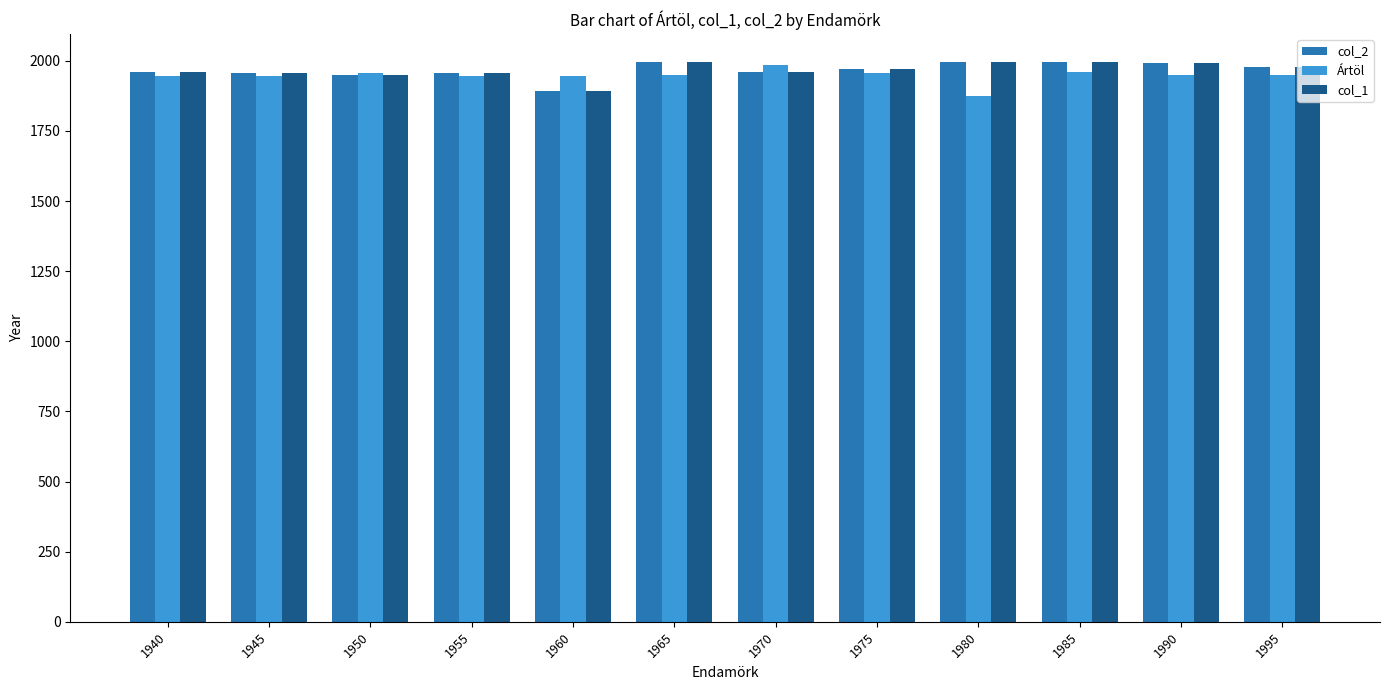

Is it true that col_2 equals 1956 at 1945?

True